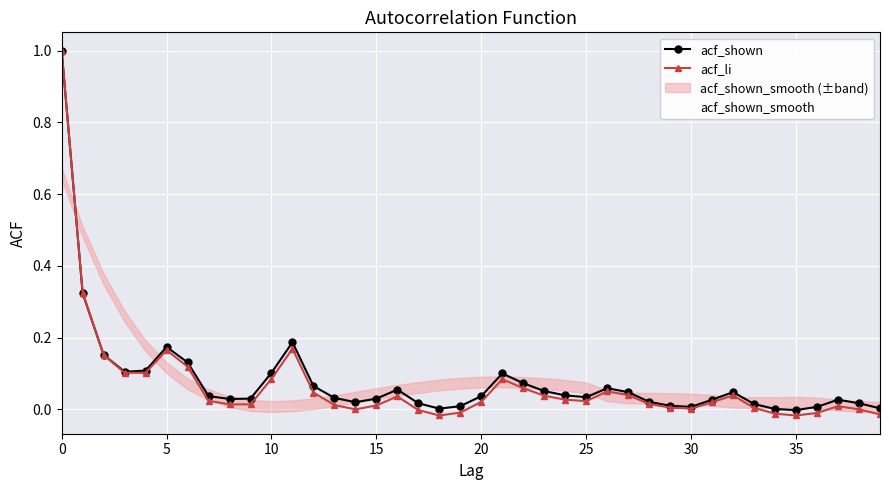

True or false: acf_li has a value of 0.0 at 26.

False